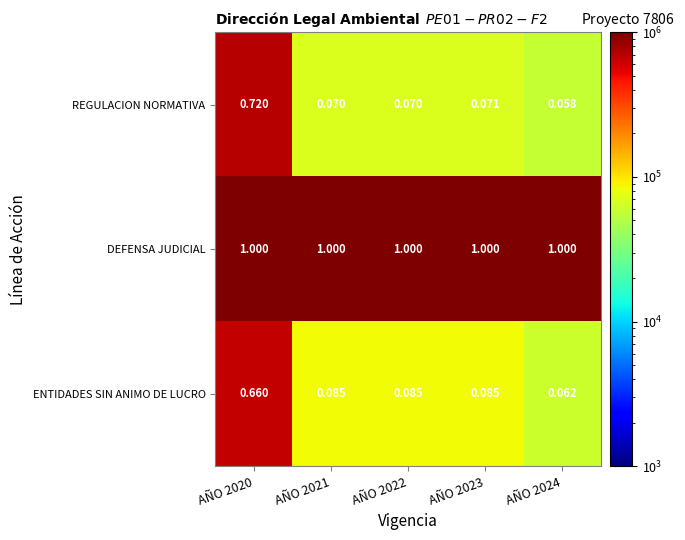

Which series has the widest spread of values?

REGULACION NORMATIVA